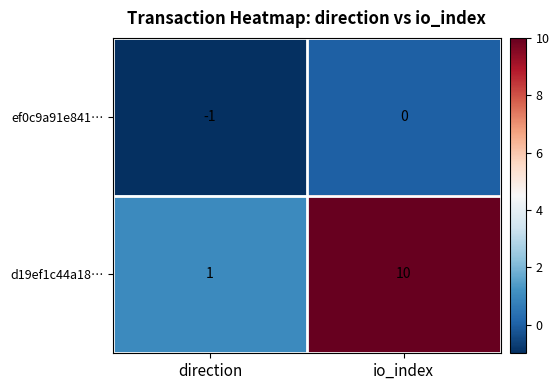

List the series in order of their overall mean, highest first.

d19ef1c44a18…, ef0c9a91e841…